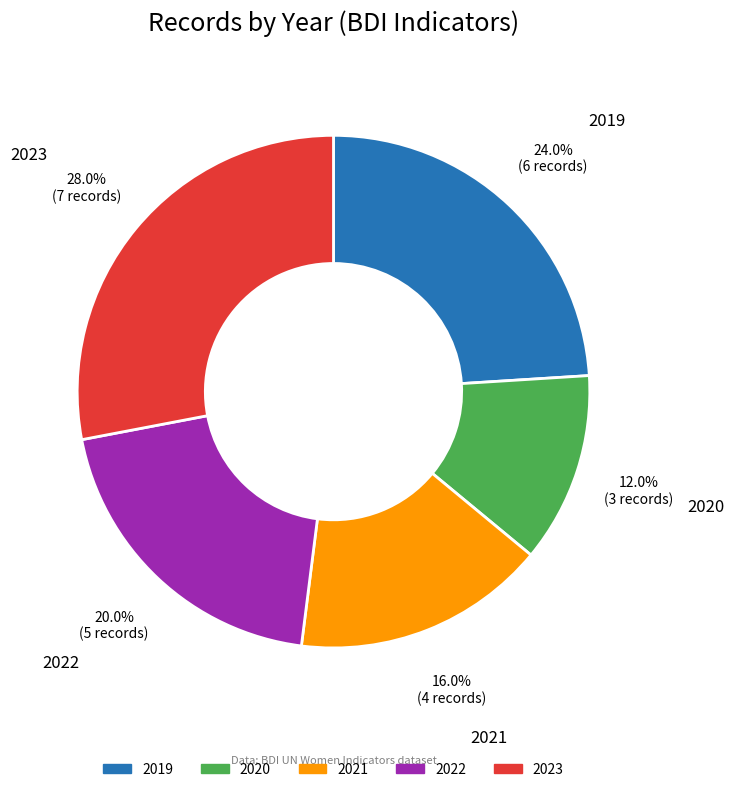

Is there any slice that represents more than half of the pie?

No